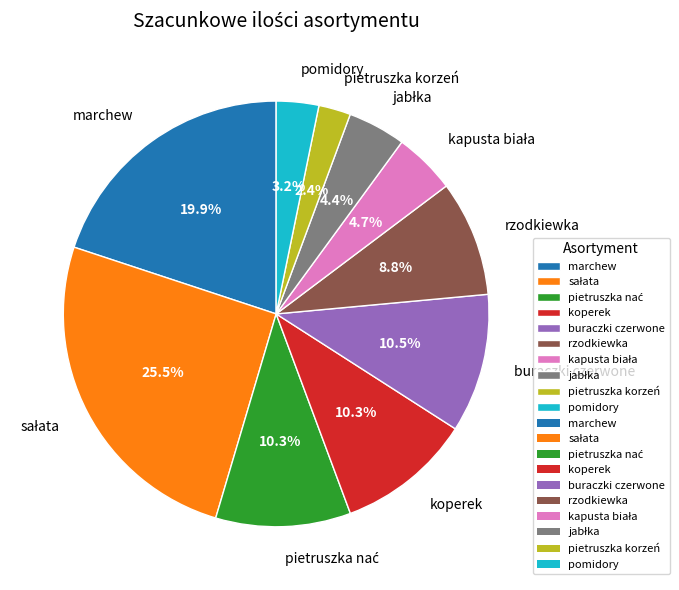

Is there any slice that represents more than half of the pie?

No